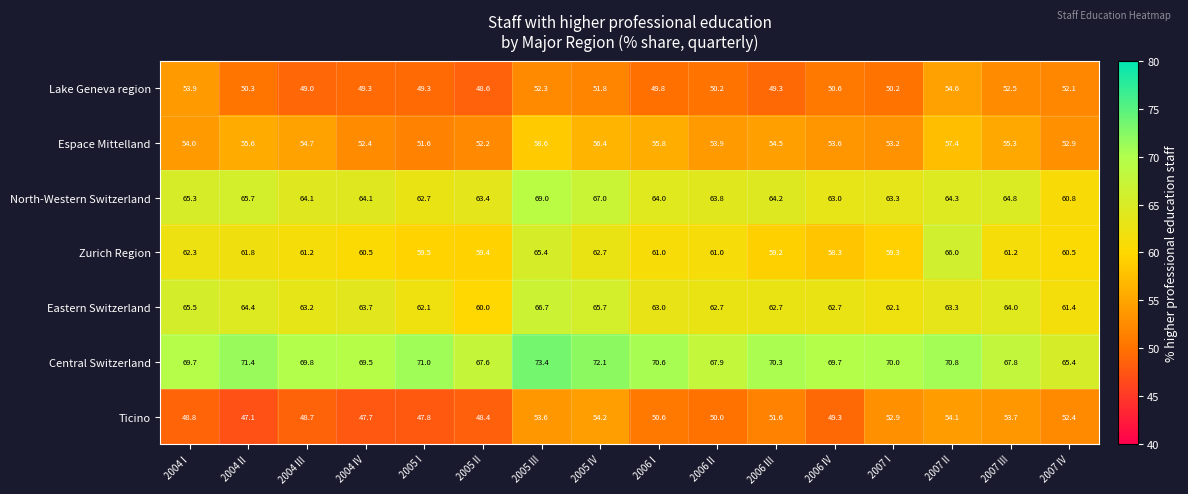

Rank the series by their maximum value, from highest to lowest.

Central Switzerland, North-Western Switzerland, Eastern Switzerland, Zurich Region, Espace Mittelland, Lake Geneva region, Ticino